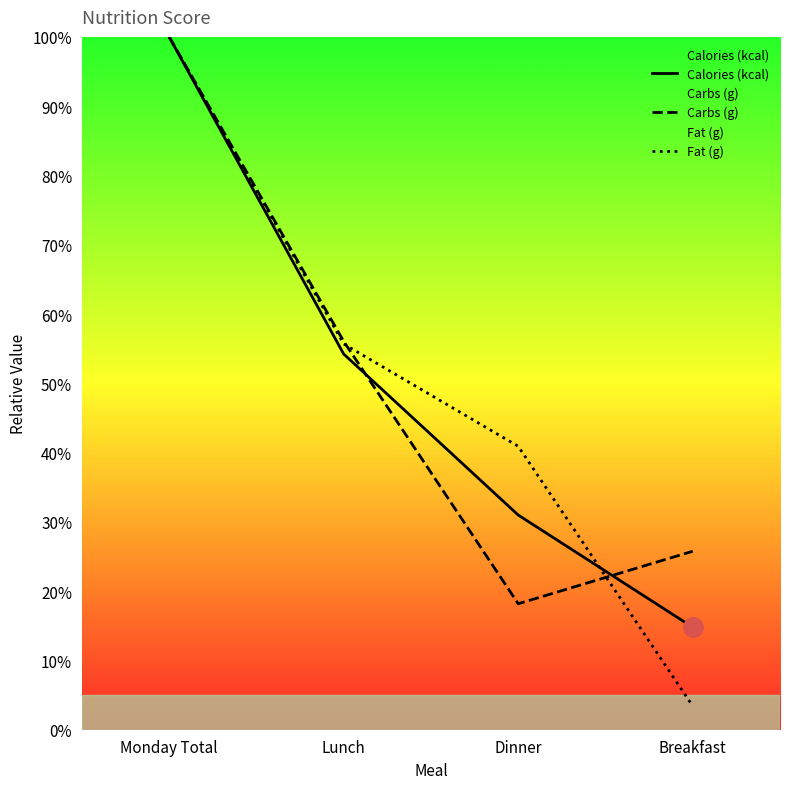

How many series are shown in this chart?

3